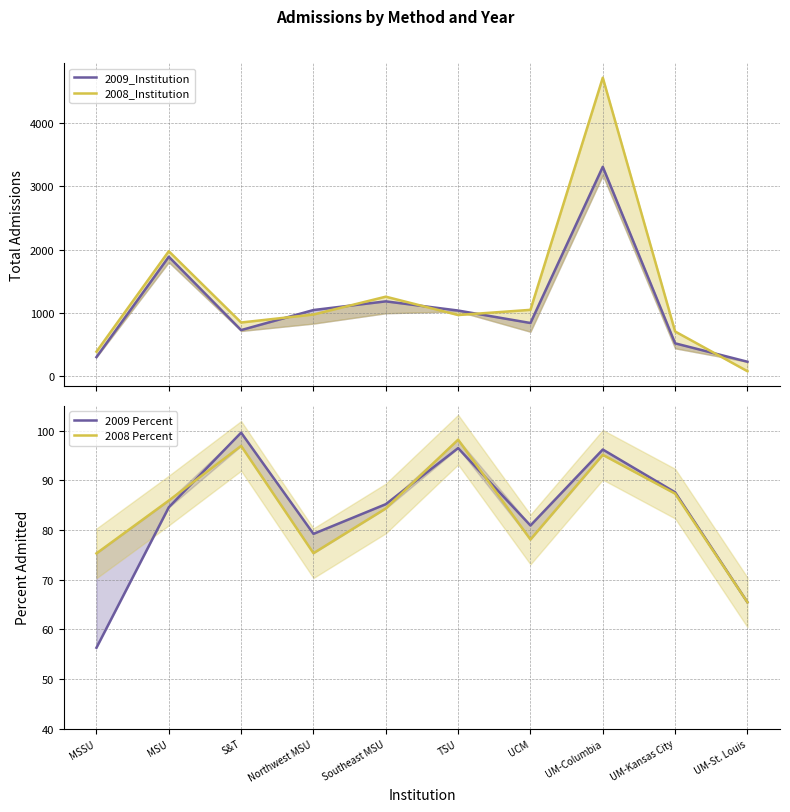

Which series has the largest range (max minus min)?

2008_Institution